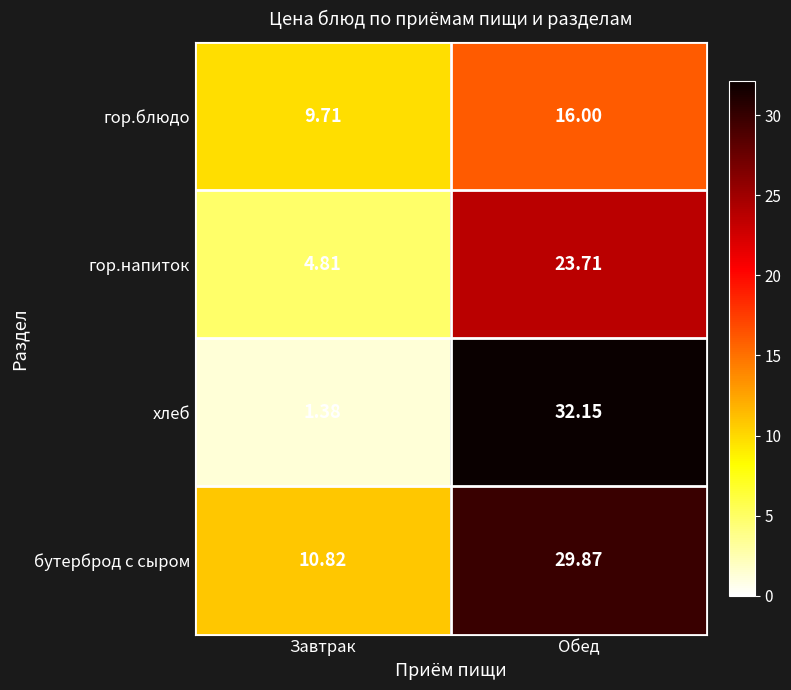

At which label does бутерброд с сыром first exceed 29?

Обед